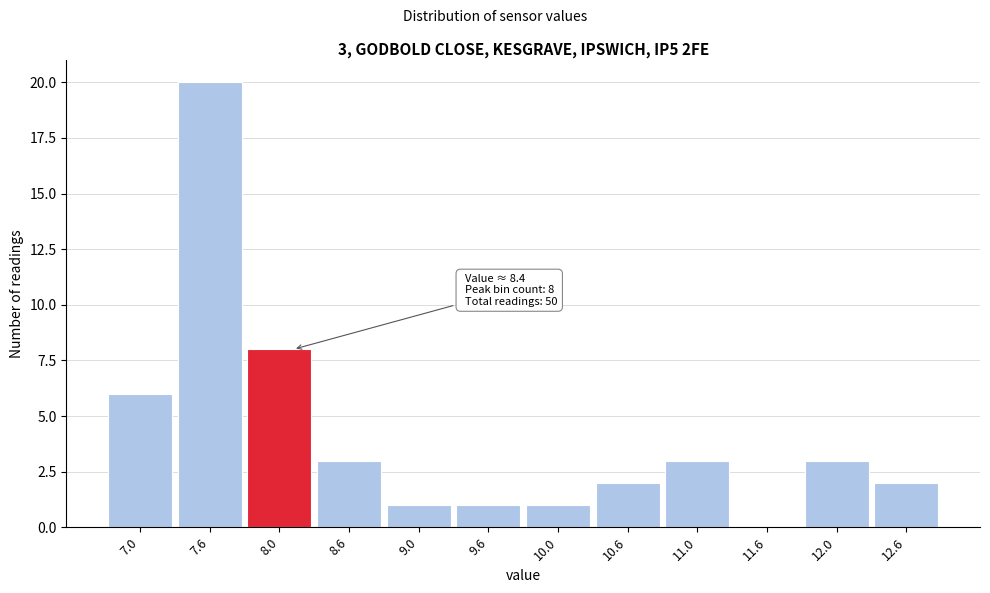

Reading left to right, transcribe all the data shown in this chart.

7.0=6	7.6=20	8.0=8	8.6=3	9.0=1	9.6=1	10.0=1	10.6=2	11.0=3	11.6=0	12.0=3	12.6=2